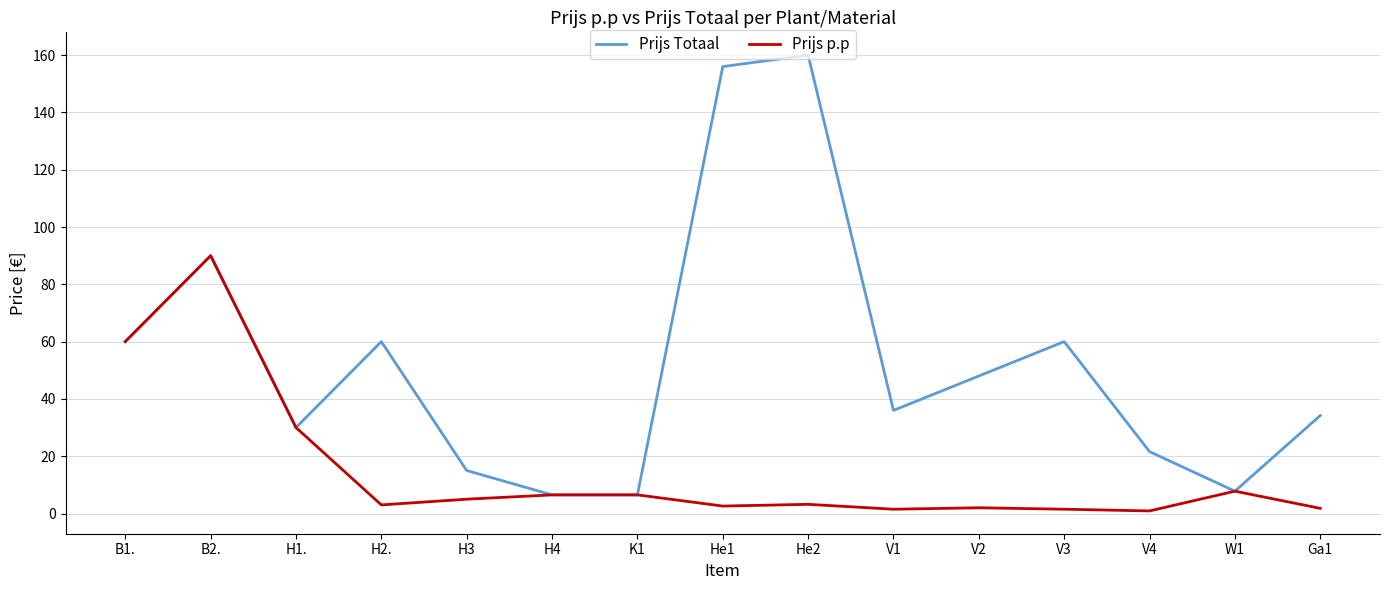

Is the value of Prijs Totaal at He2 greater than the value of Prijs p.p at K1?

Yes